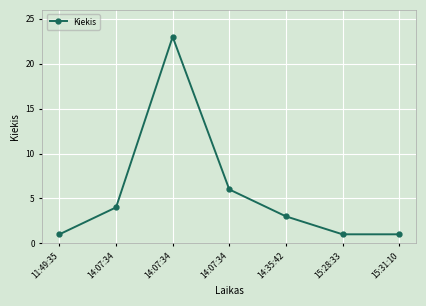

Does the chart have visible grid lines?

Yes